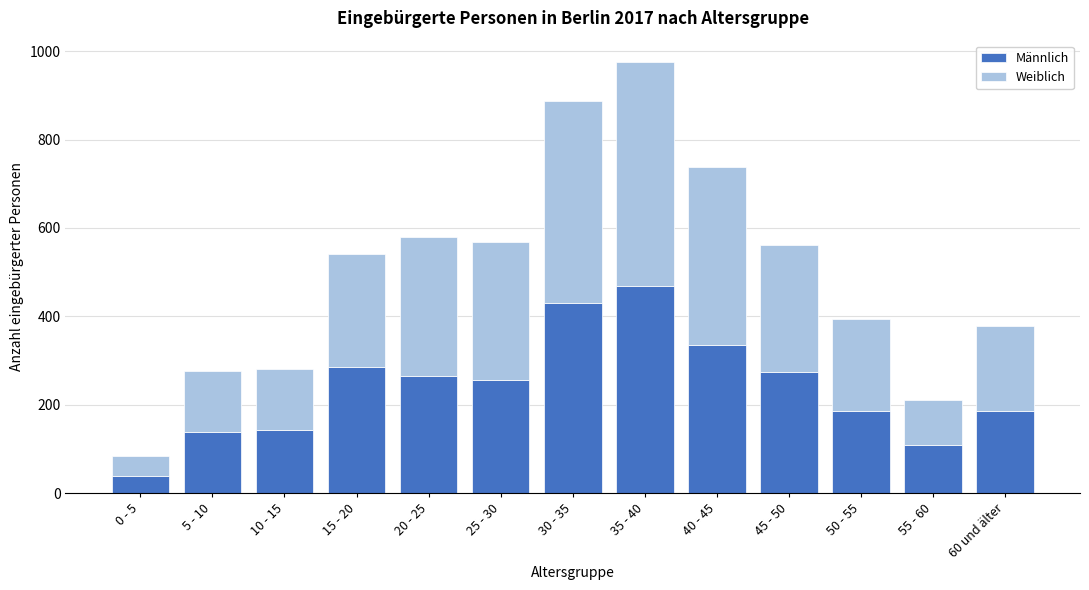

At which category is the sum across all series the highest?

35 - 40